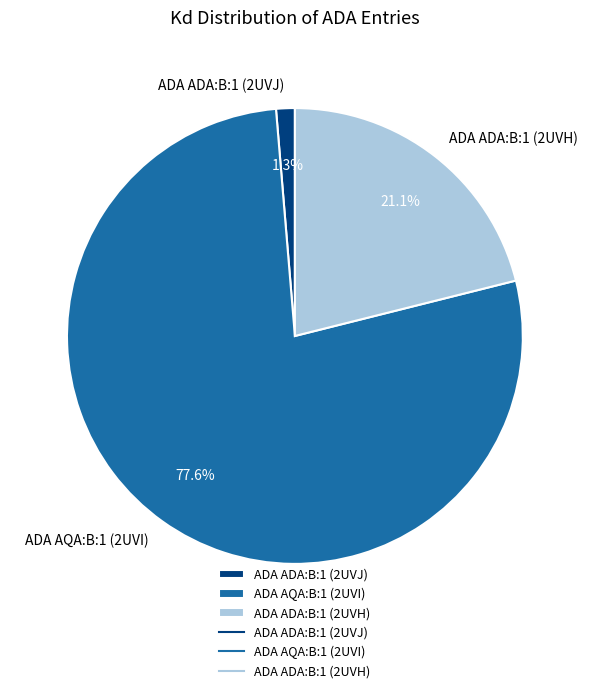

What percentage is the ADA ADA:B:1 (2UVH) slice, to the nearest percent?

21%